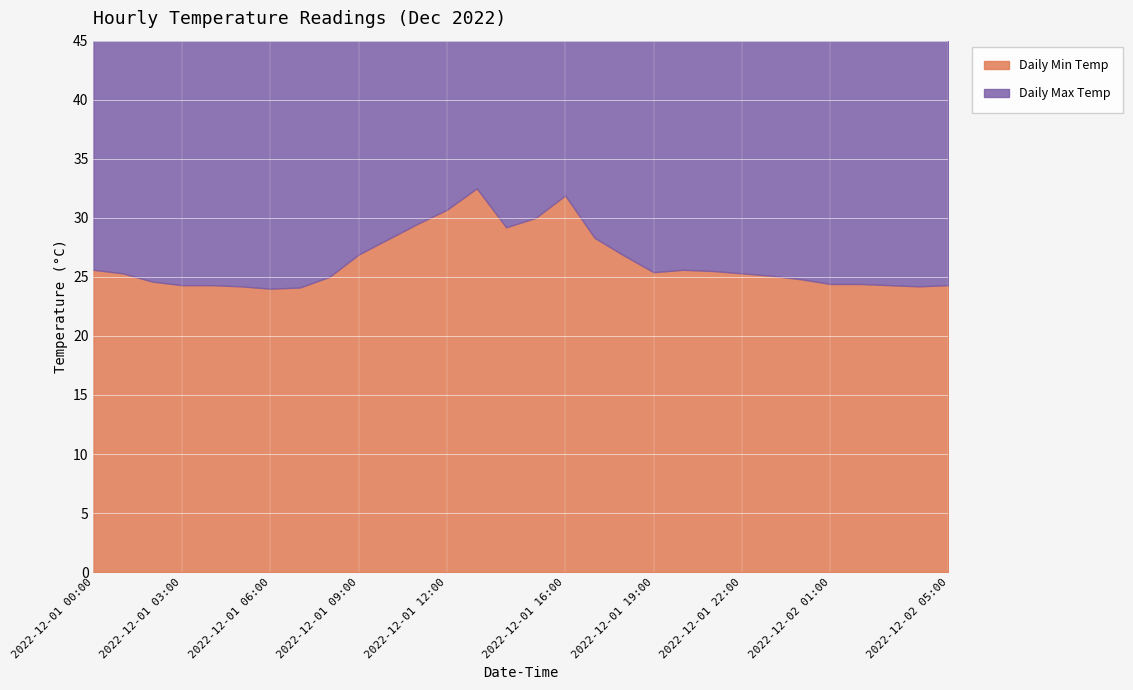

Which category has the lowest value in the Daily Max Temp series?

2022-12-01 04:00